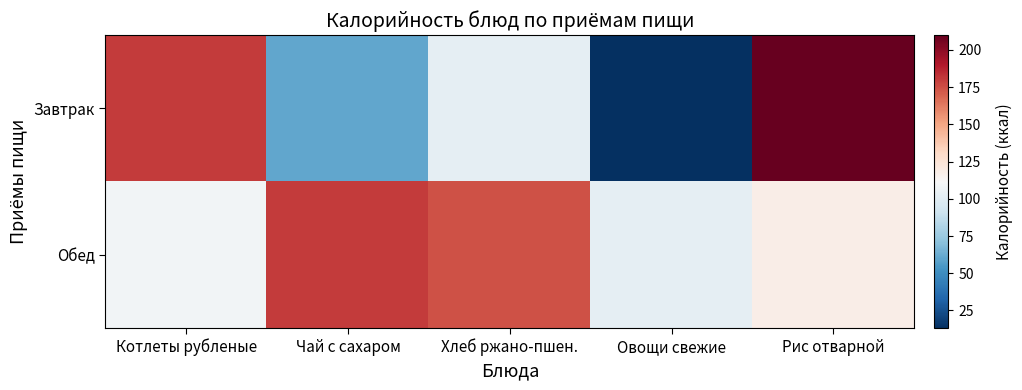

Which has a higher value, Чай с сахаром or Овощи свежие?

Чай с сахаром